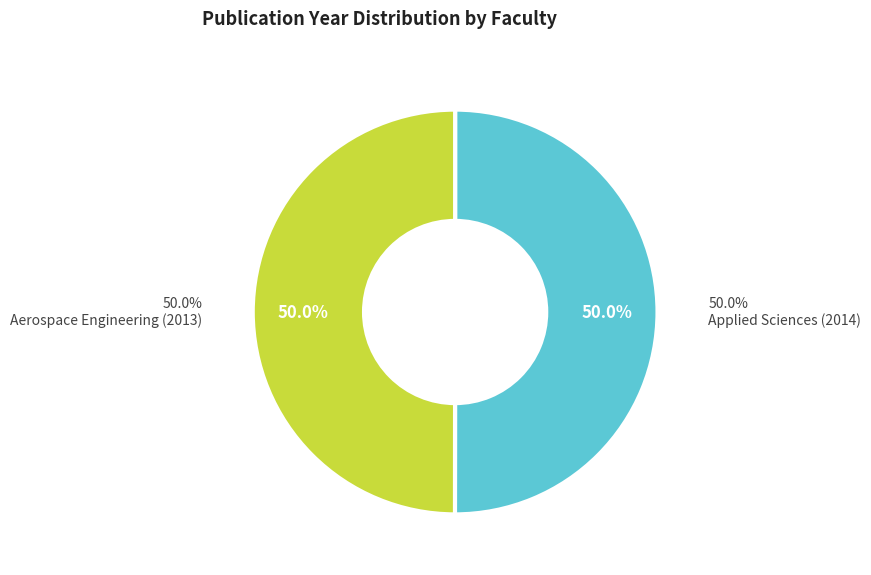

Count the number of slices in the pie.

2